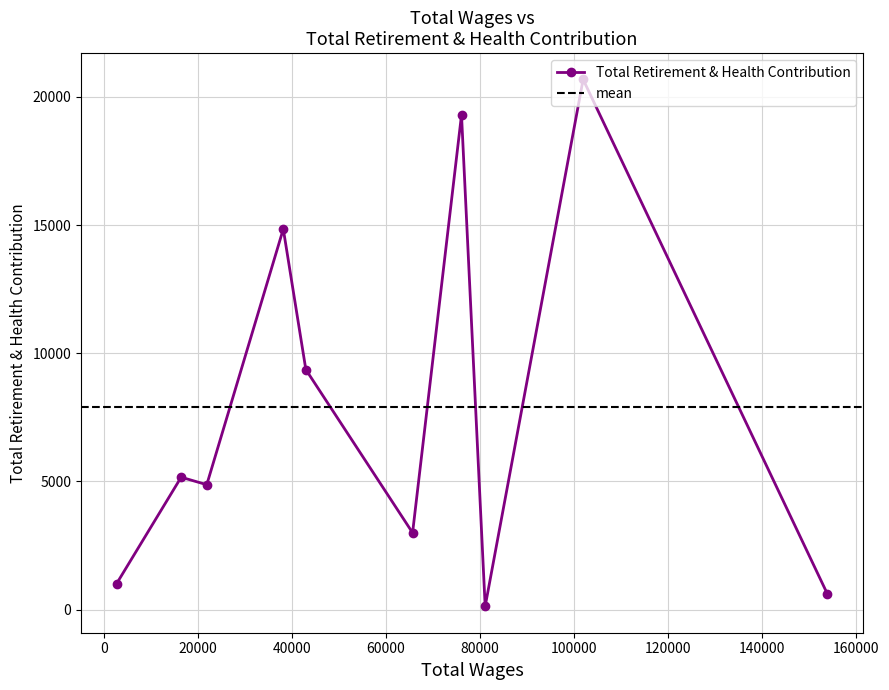

What is the difference between the maximum and minimum values?

20546